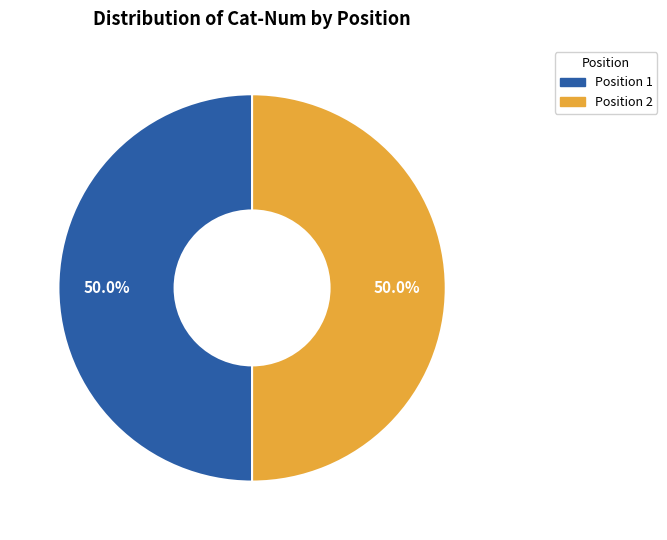

To the nearest percent, what is the average slice percentage?

50%